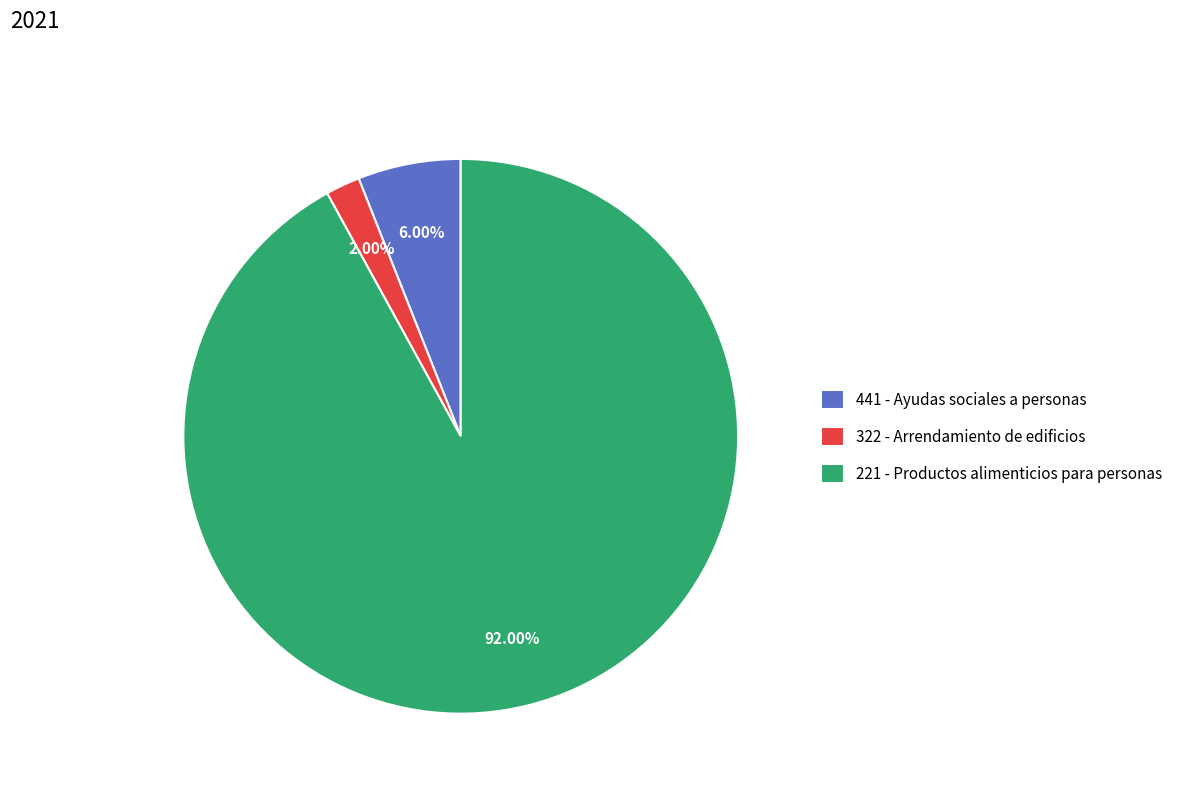

What percentage is the 221 - Productos alimenticios para personas slice, to the nearest percent?

92%